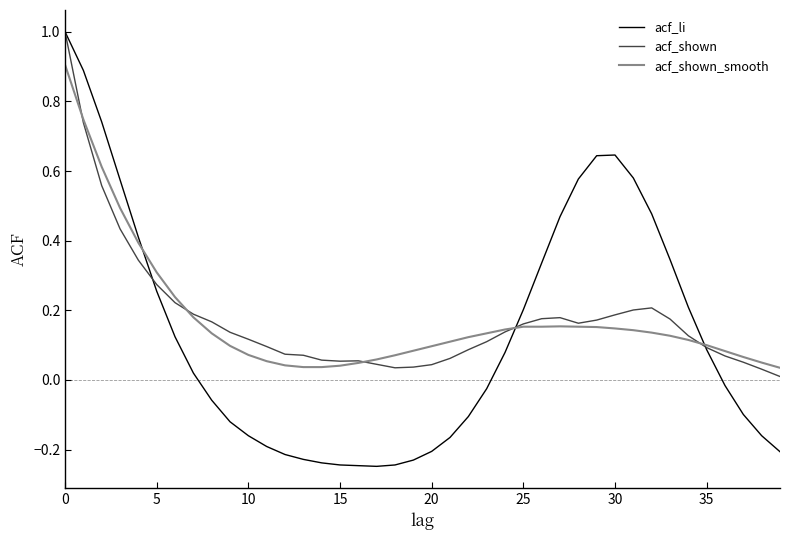

What is the highest value of the acf_li series?

1.0